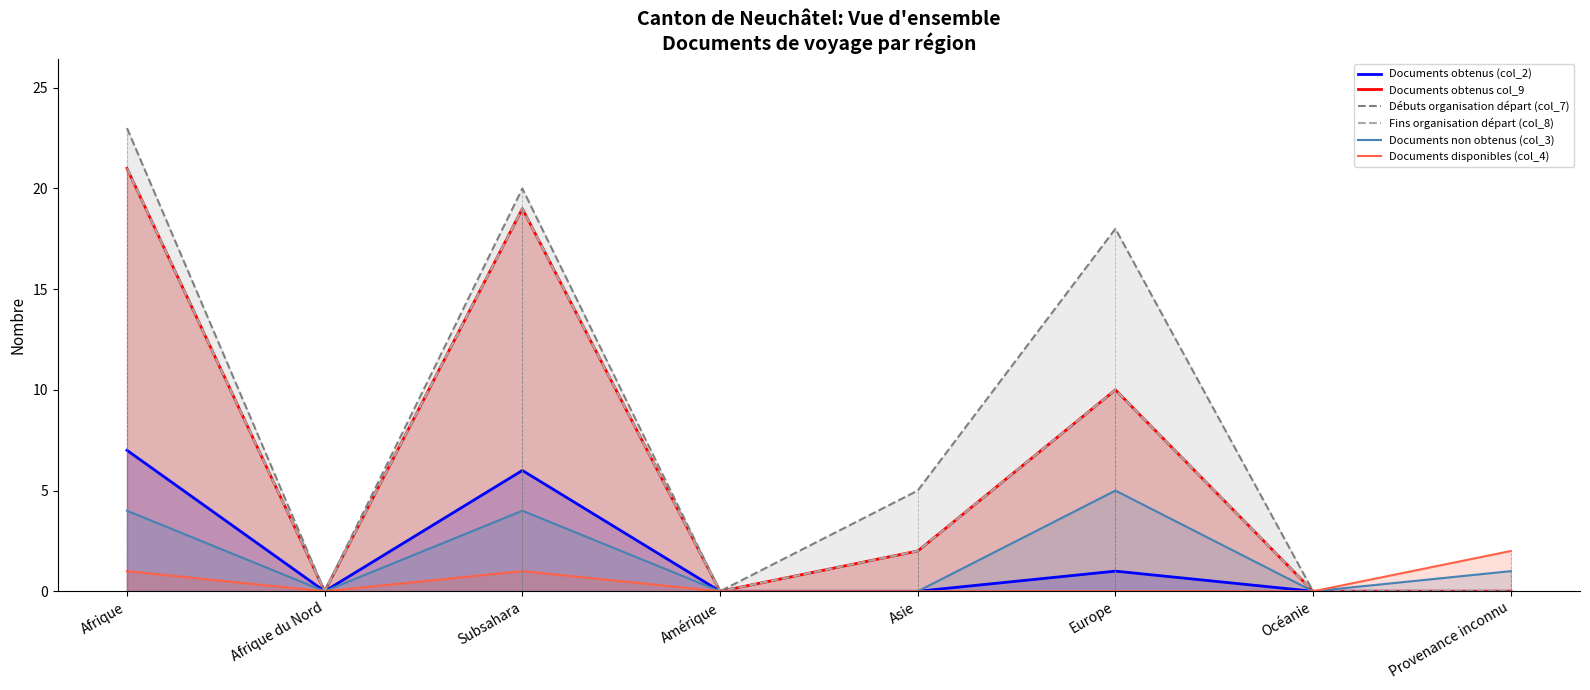

The Débuts organisation départ (col_7) series shows 0 at Provenance inconnu. True or false?

True